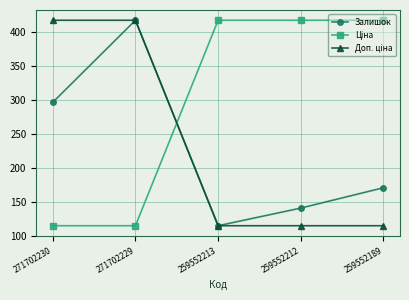

Rank the categories by Залишок value from highest to lowest.

271702229, 271702230, 259552189, 259552212, 259552213